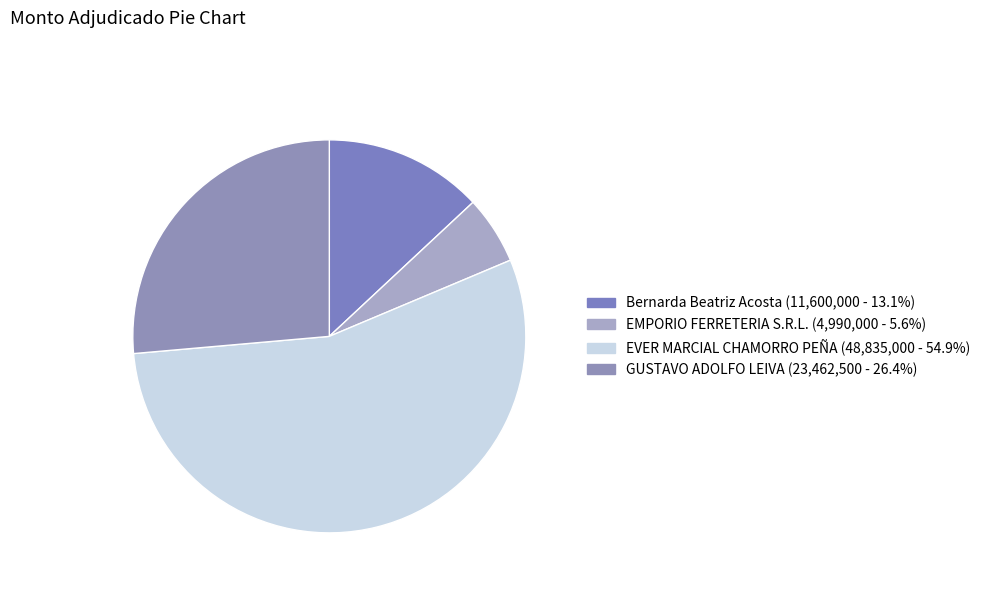

Does EVER MARCIAL CHAMORRO PEÑA account for over 50% of the chart?

Yes